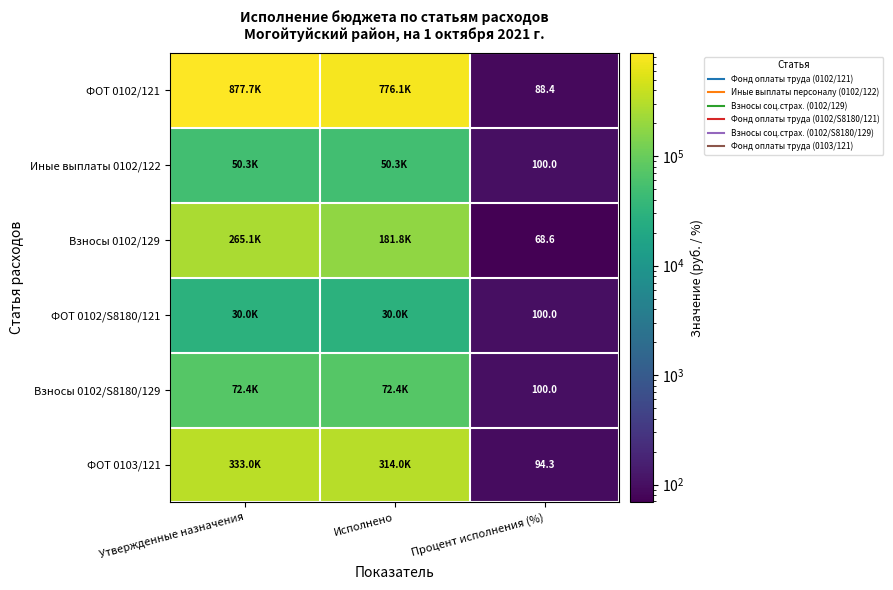

Rank the series by their maximum value, from highest to lowest.

ФОТ 0102/121, ФОТ 0103/121, Взносы 0102/129, Взносы 0102/S8180/129, Иные выплаты 0102/122, ФОТ 0102/S8180/121